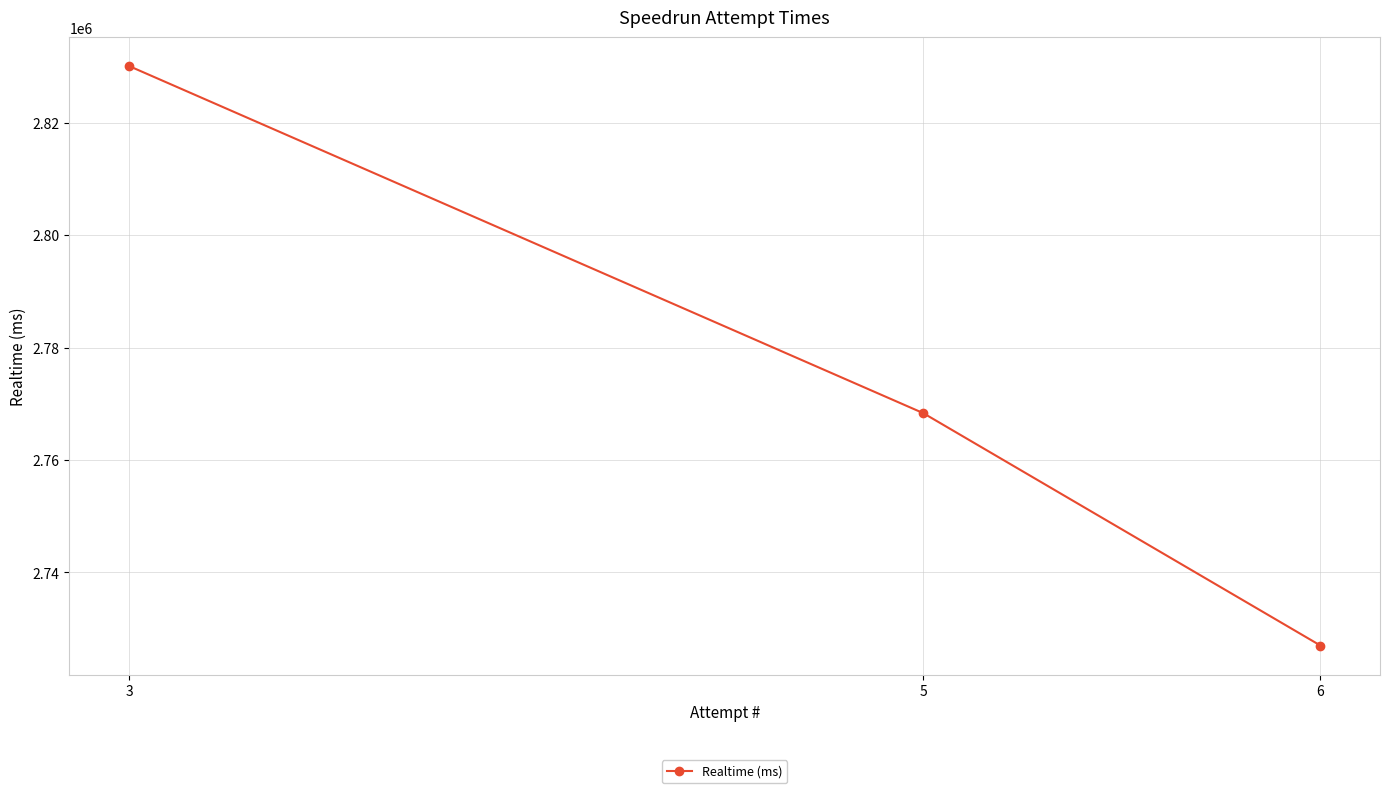

True or false: the data shows 1268511 at 3.

False